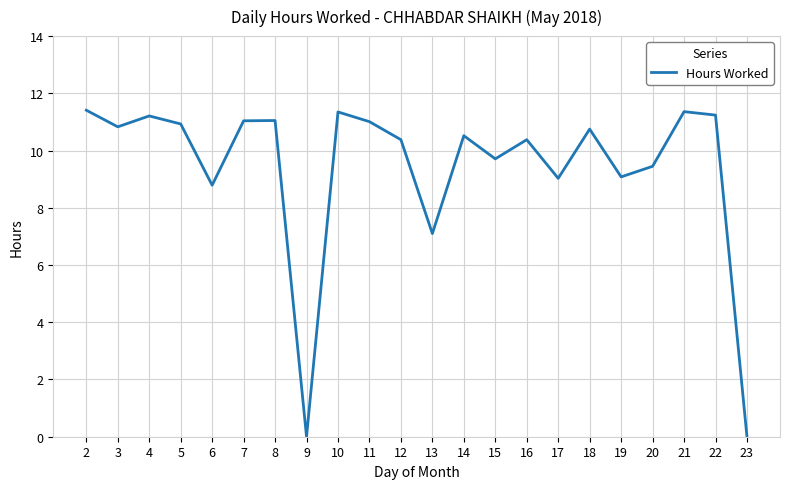

What is the ratio of the value at 6 to the value at 16?

0.8